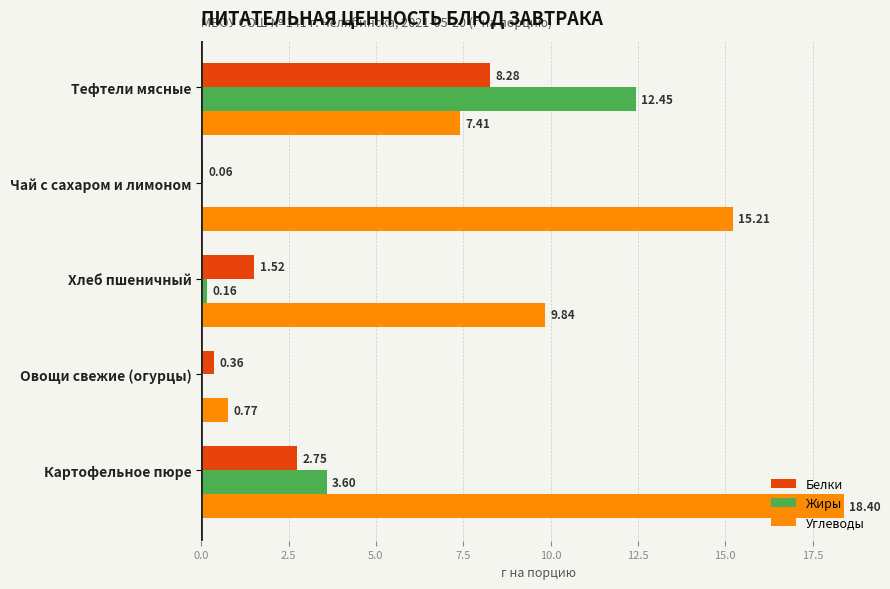

Which series has the largest total across all categories?

Углеводы